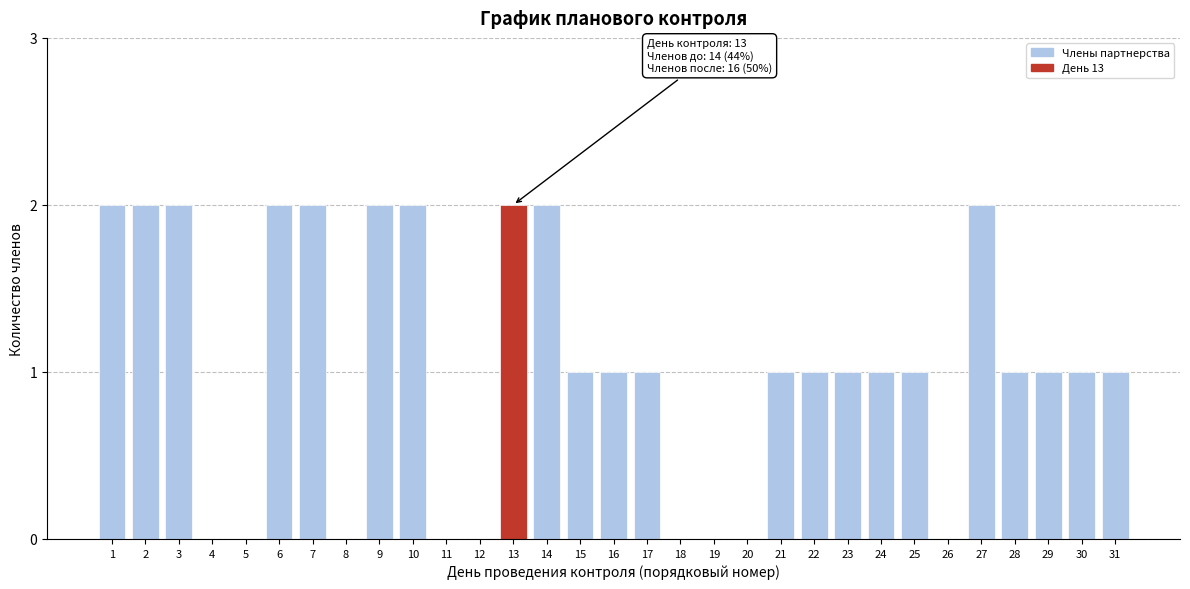

What is the sum of all values?

32